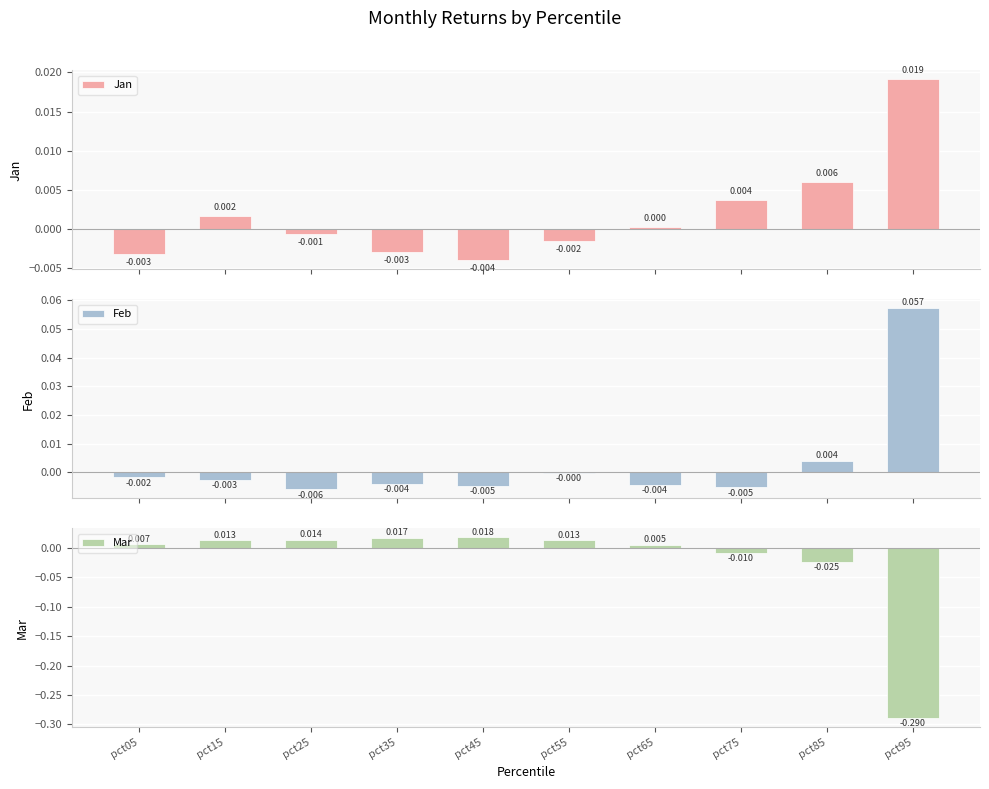

What is the smallest value displayed?

-0.3